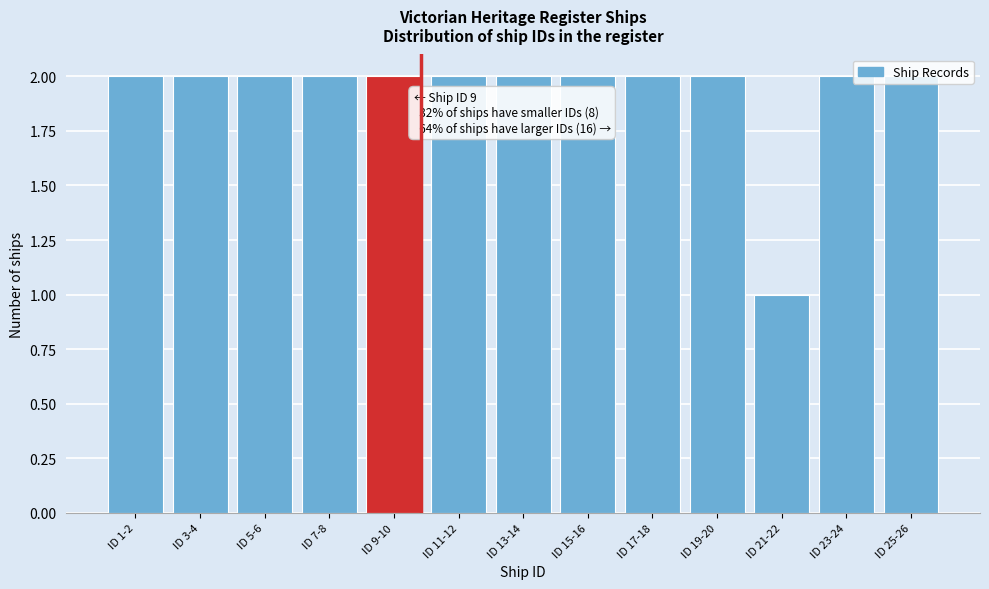

What is the sum of the values at ID 21-22 and ID 7-8?

3